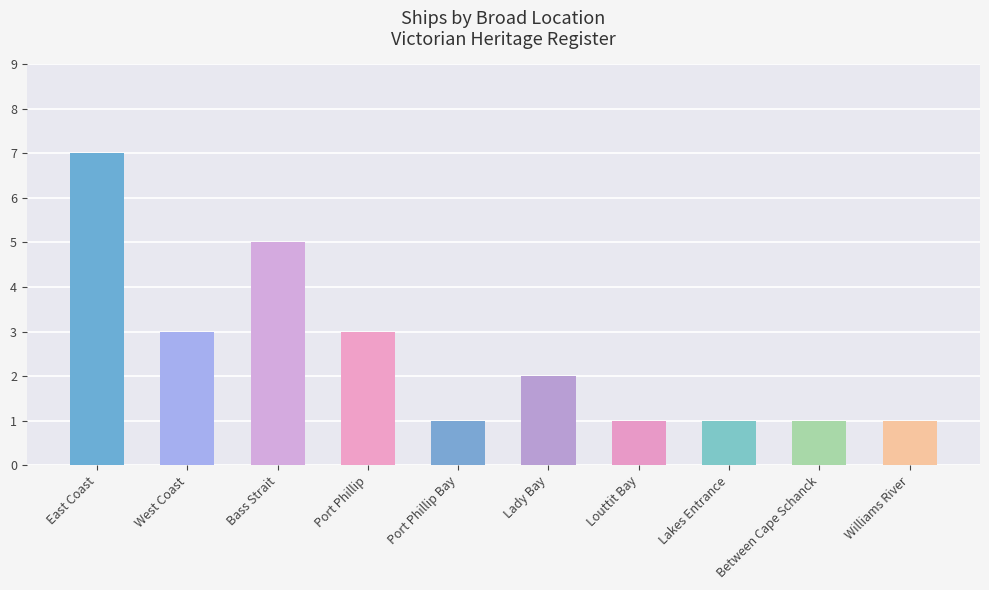

Which label corresponds to the largest value in the chart?

East Coast